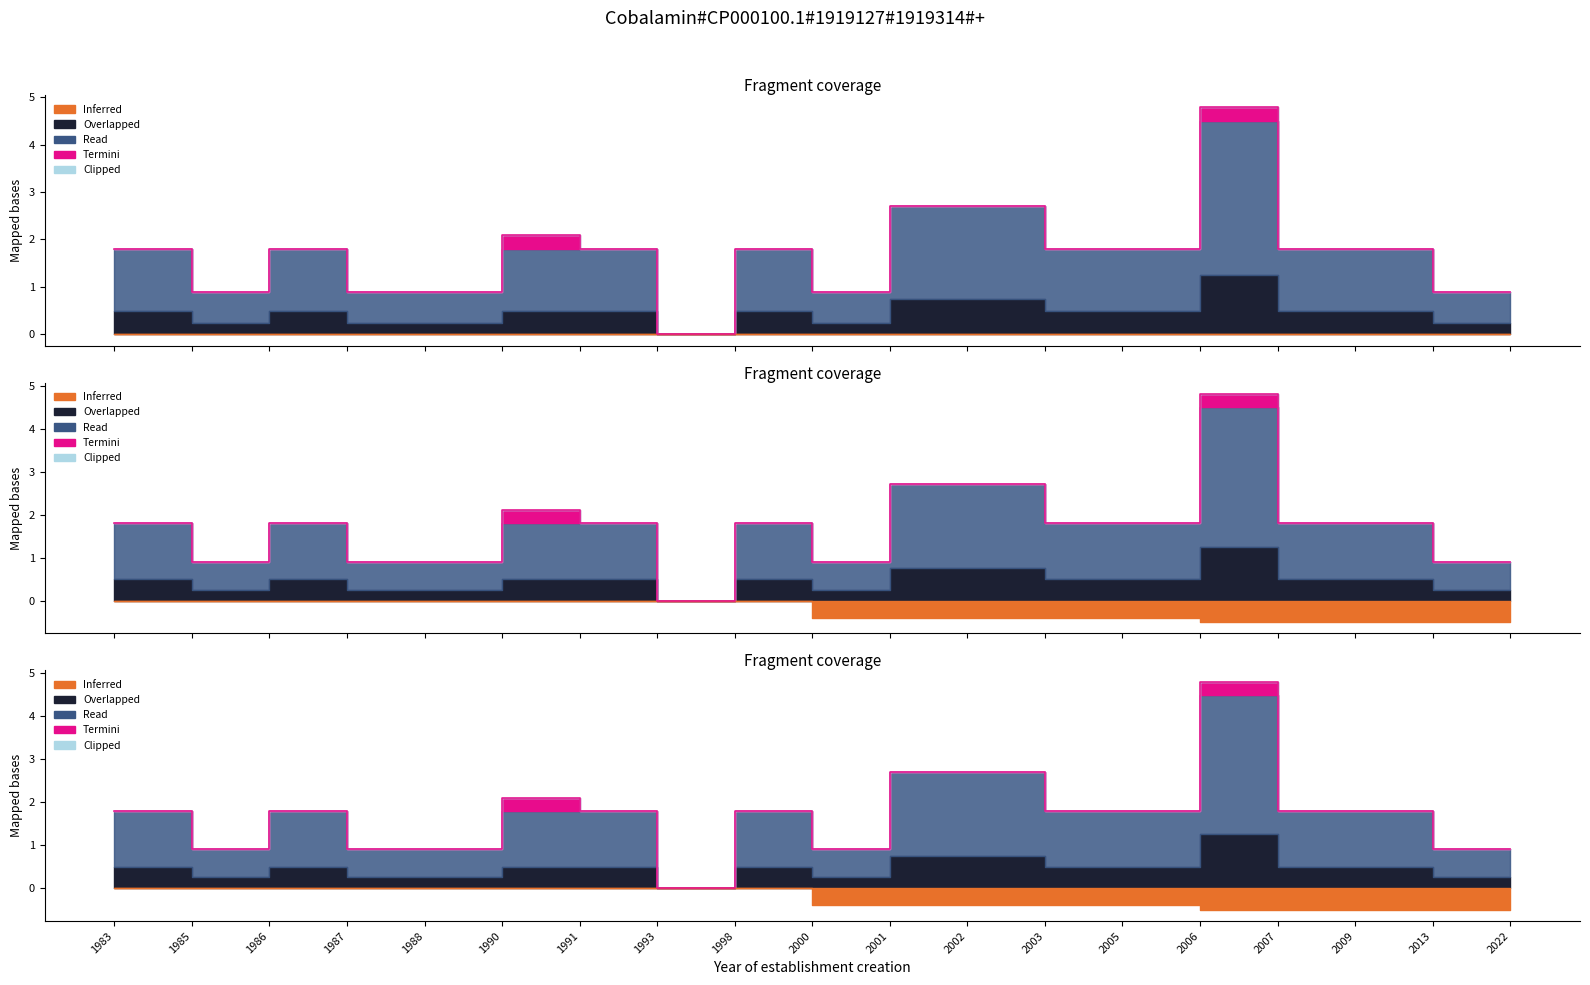

True or false: Termini and Overlapped intersect in this chart.

False